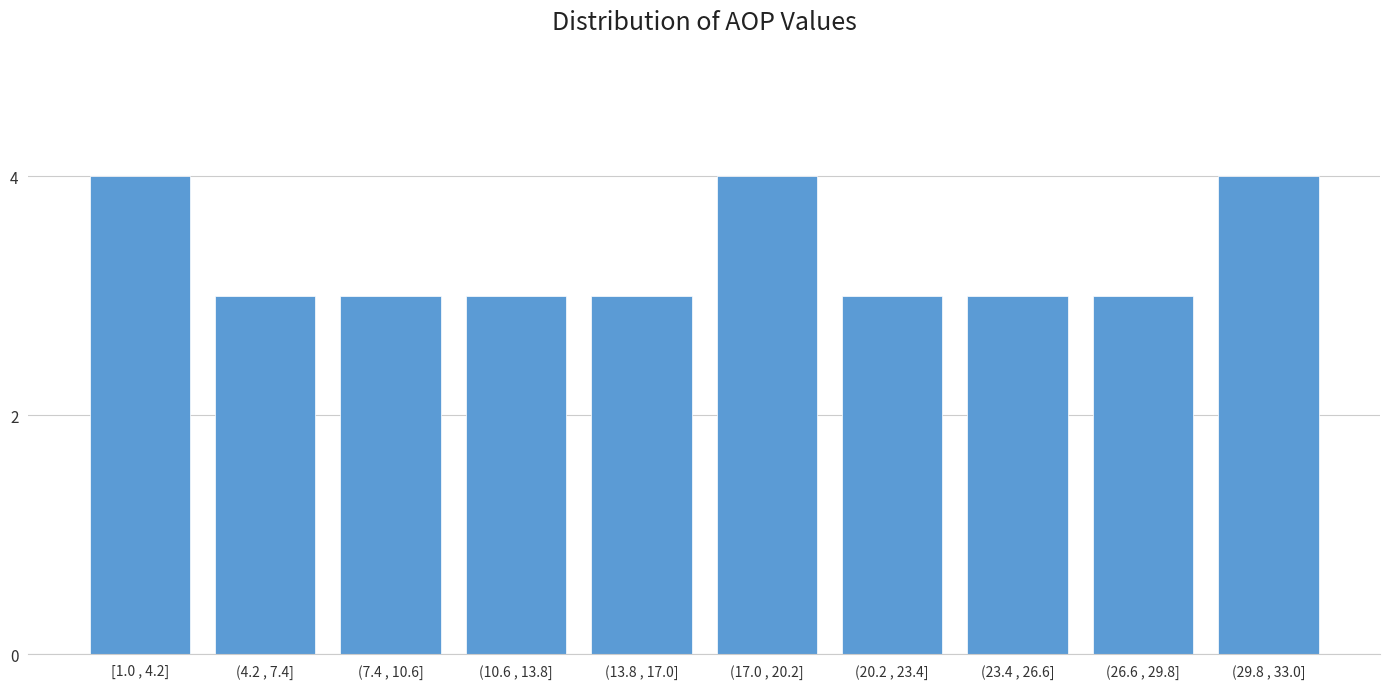

Reading left to right, extract all data points from this chart.

4	3	3	3	3	4	3	3	3	4